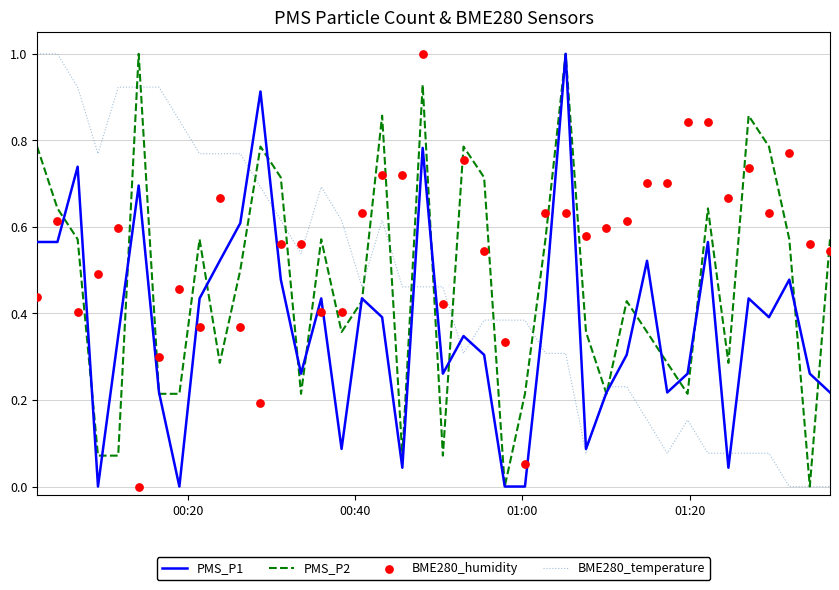

Which series has the largest total across all categories?

BME280_humidity